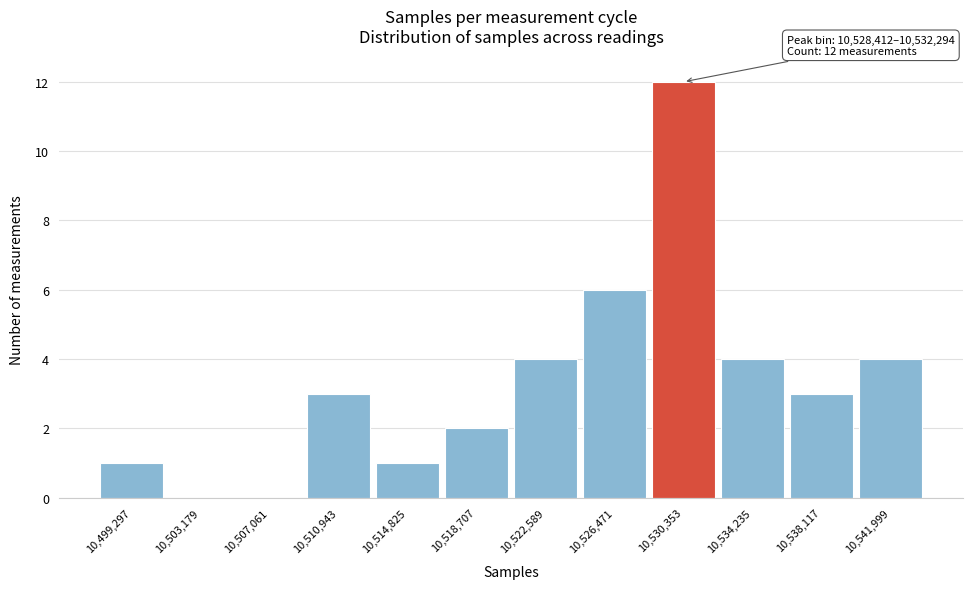

Over which range of the x-axis is the bar tallest?

10528500 to 10532500